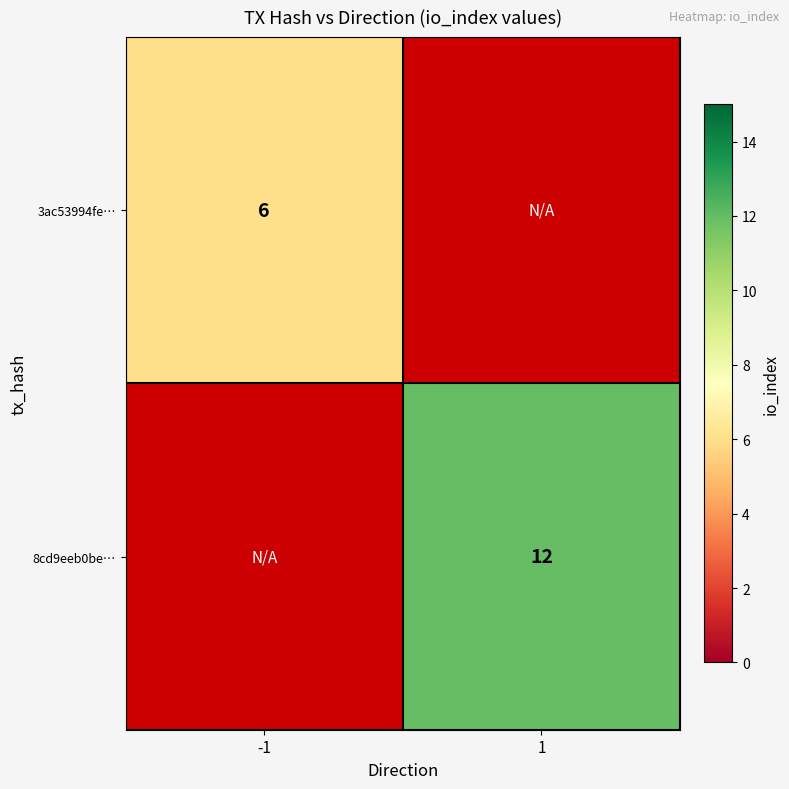

Which series has the widest spread of values?

3ac53994fe…